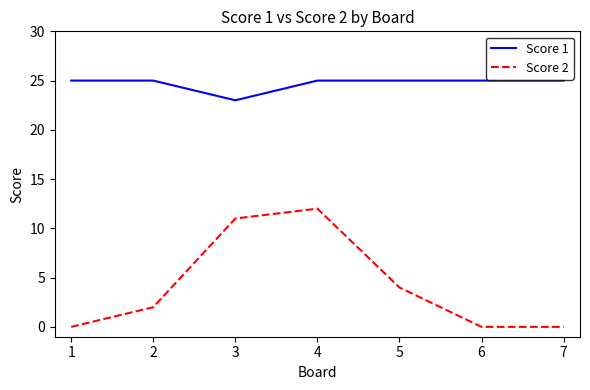

Which category has the lowest value in the Score 1 series?

3